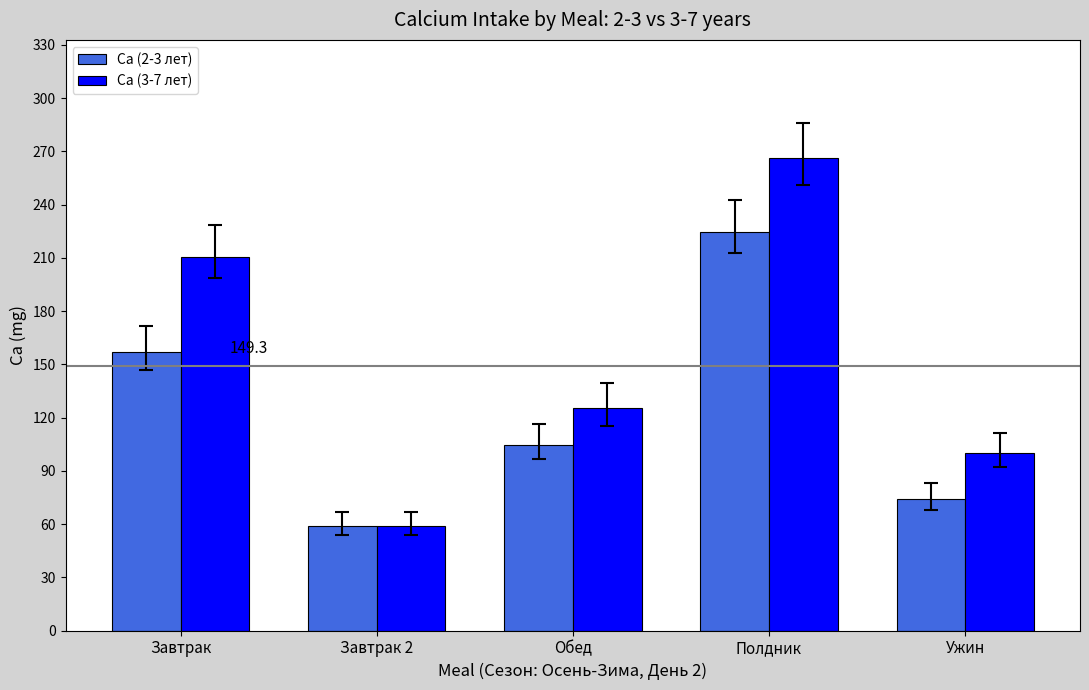

Is the value of Ca (3-7 лет) at Обед greater than the value of Ca (2-3 лет) at Обед?

Yes